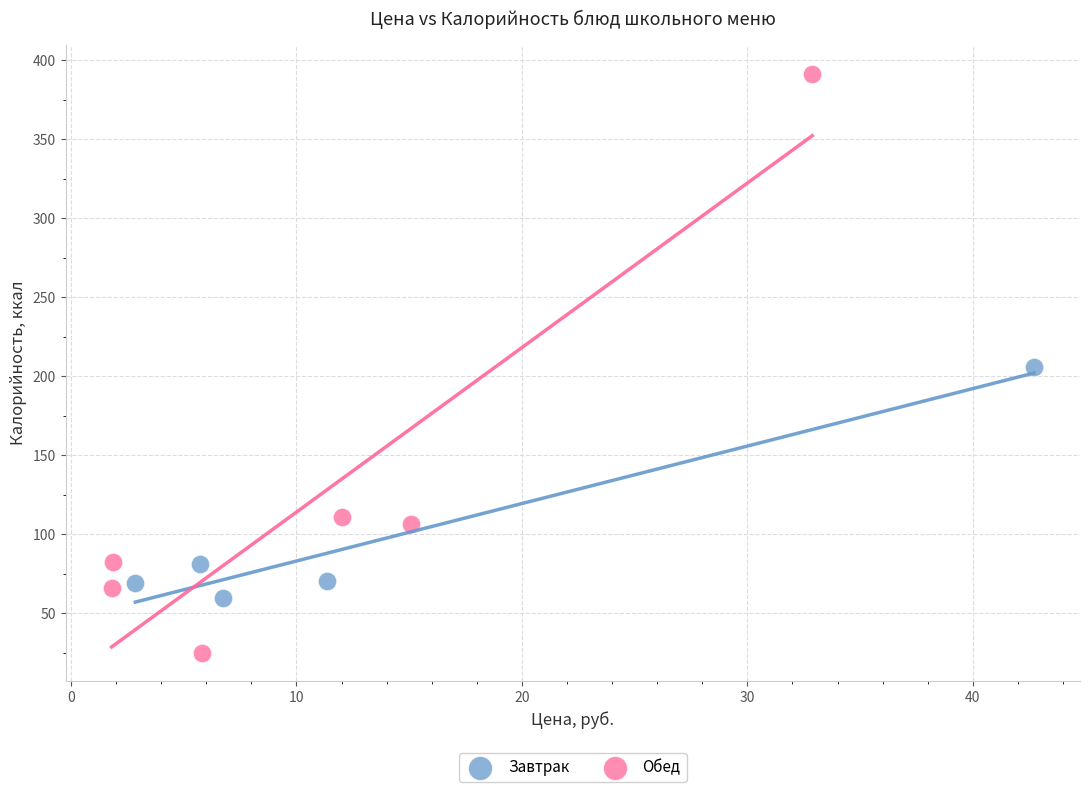

Which series contains the highest Y value?

Обед